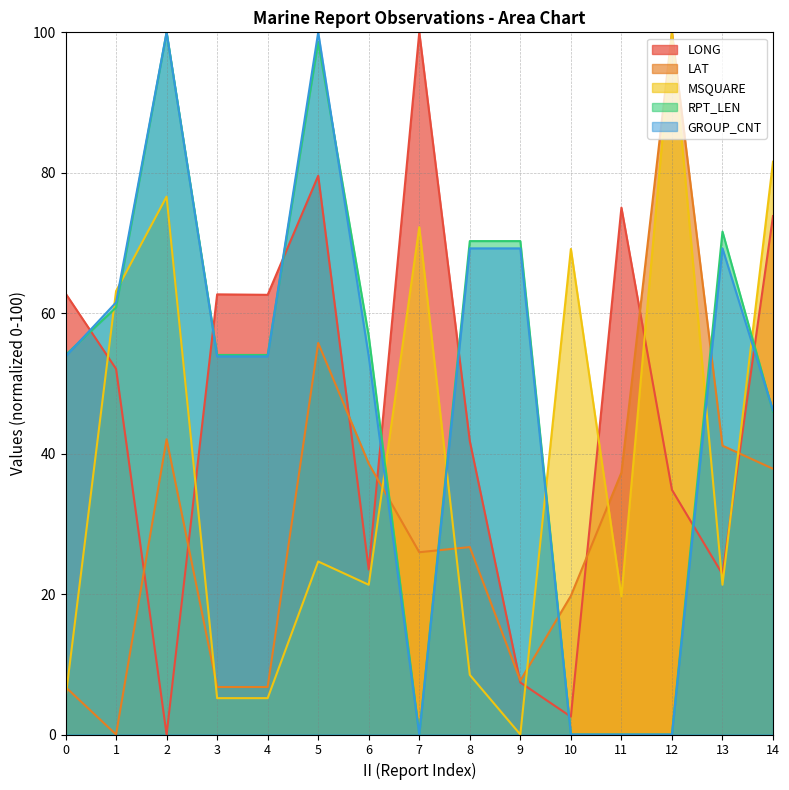

At which label is LONG closest to 50?

1